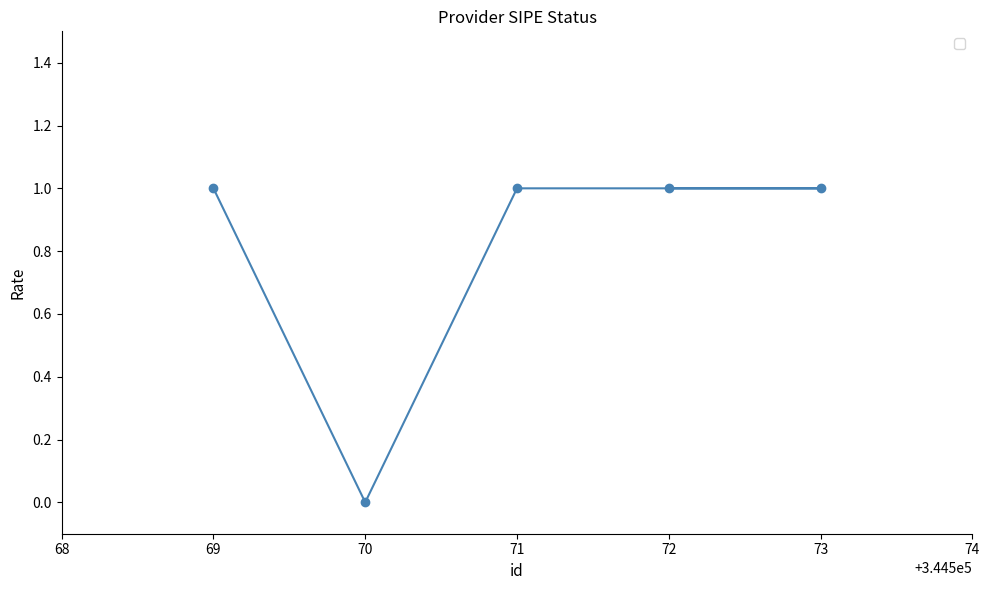

What is the maximum value shown in the chart?

1